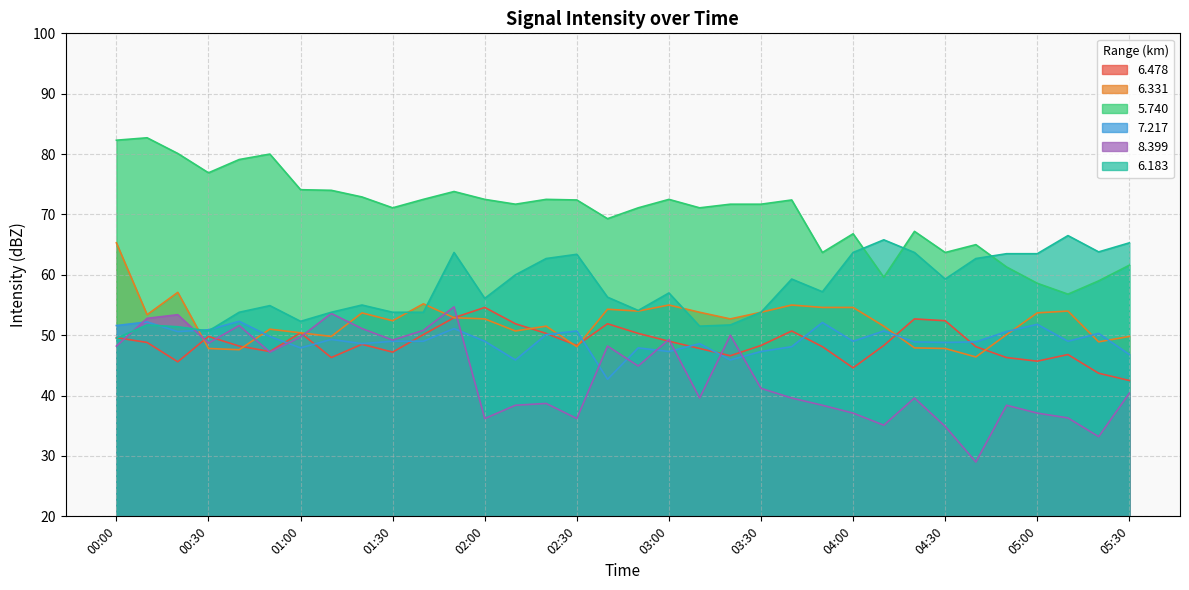

At which category does the chart reach its minimum across all series?

04:40